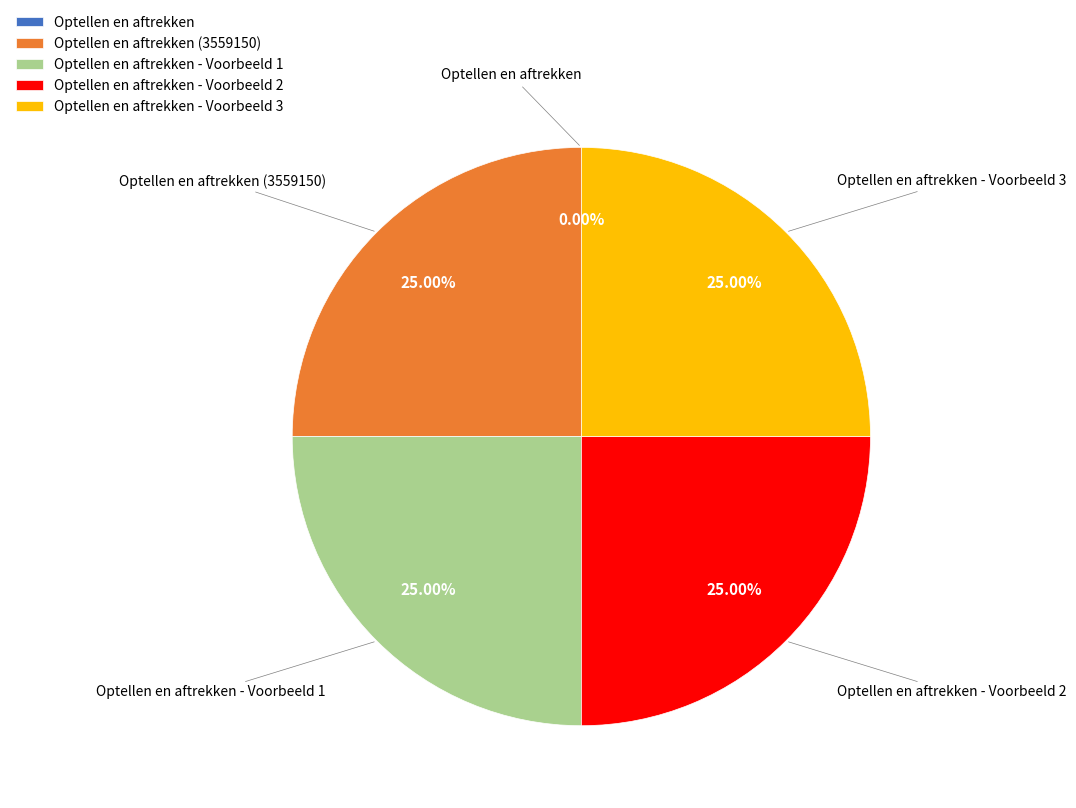

Is there a majority slice in this chart?

No